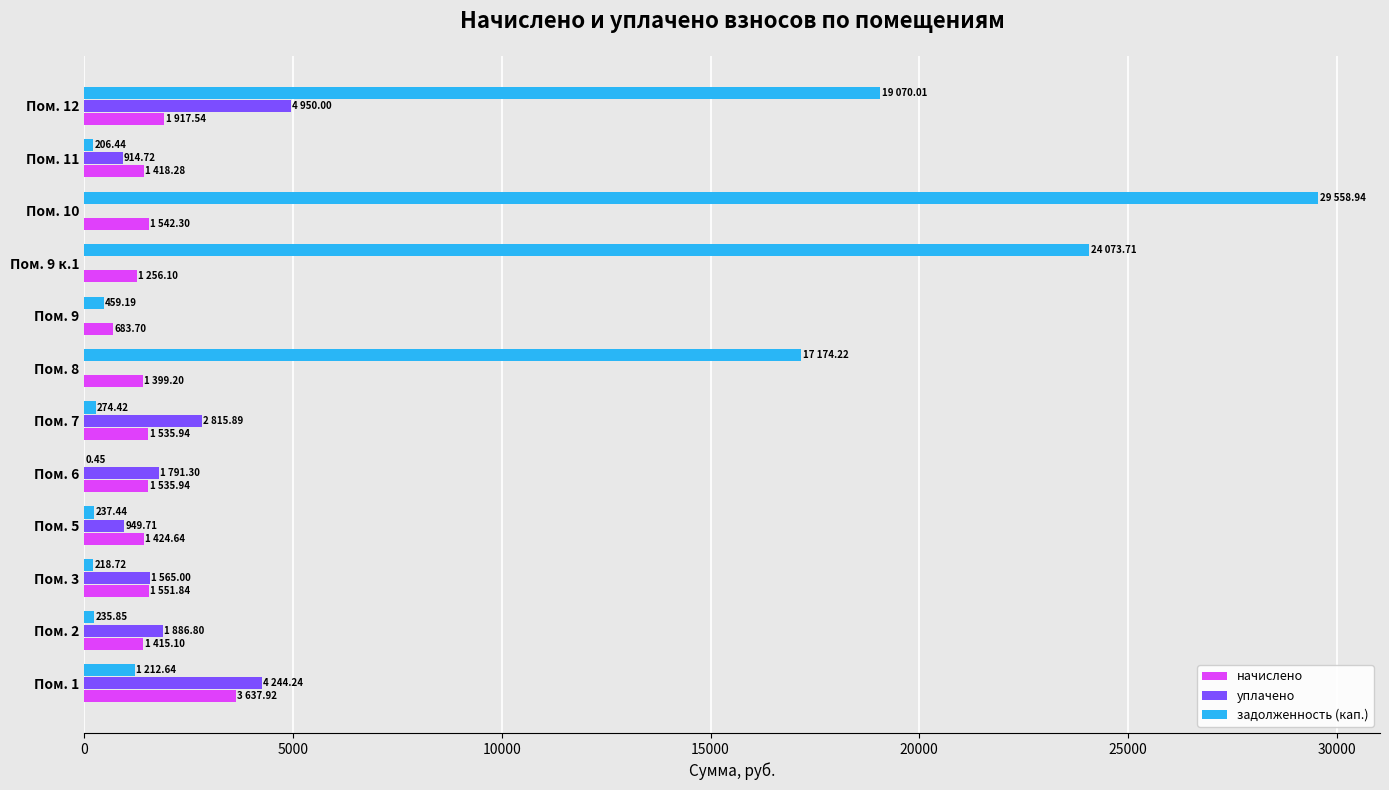

Which series has the largest total across all categories?

задолженность (кап.)